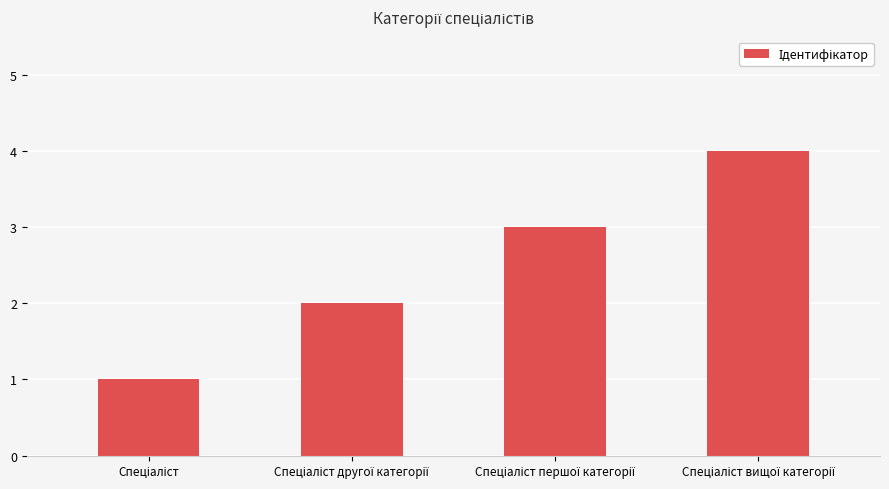

What is the maximum value shown in the chart?

4